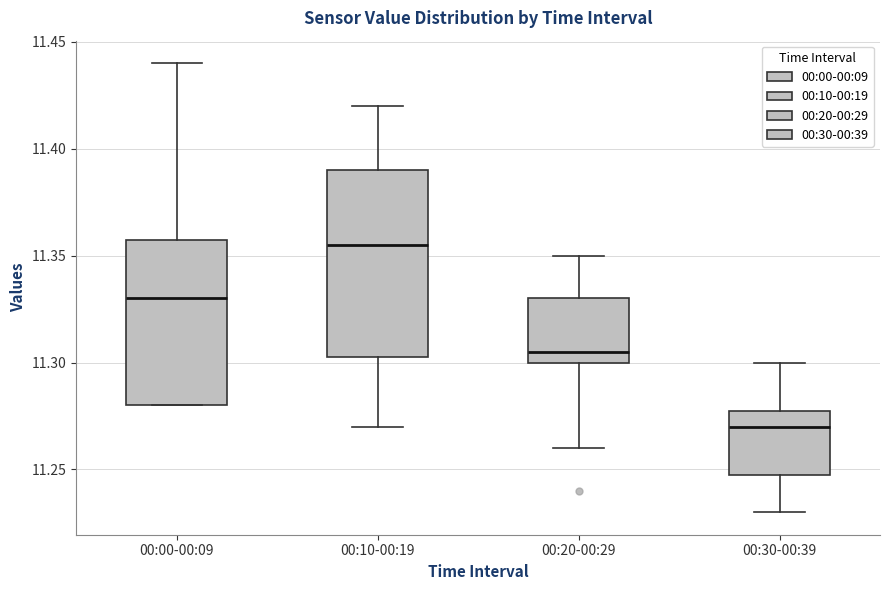

Where does the median line of the box for 00:20-00:29 sit on the y-axis? The values are not printed on the chart, so give them approximately, as read against the axis.

11.305